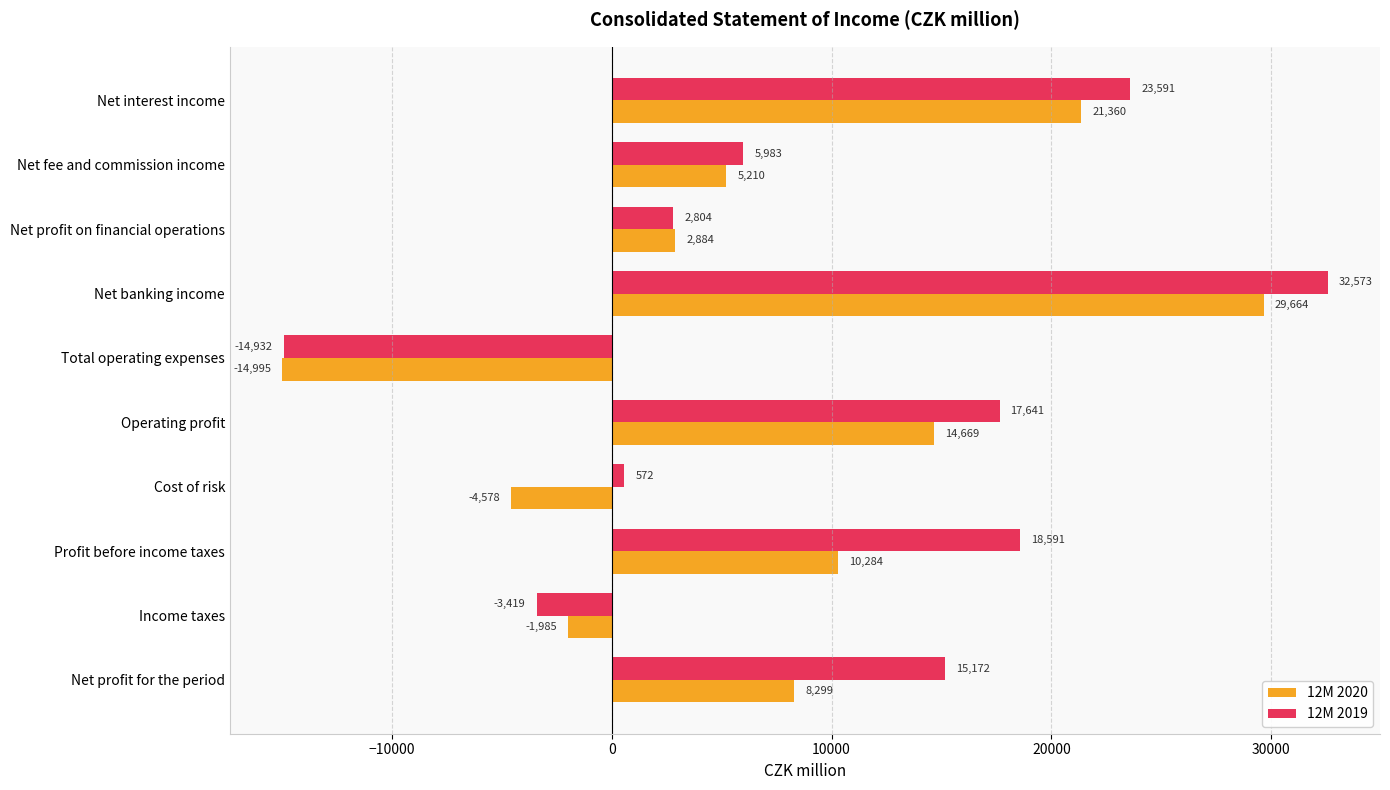

At which category is the sum across all series the highest?

Net banking income